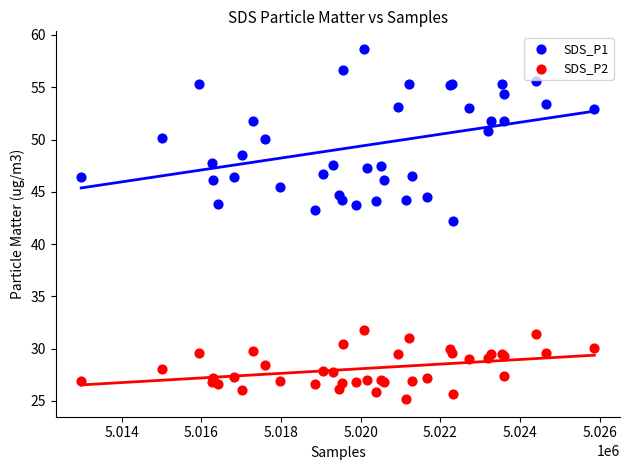

Which series has the largest Y range (max minus min)?

SDS_P1